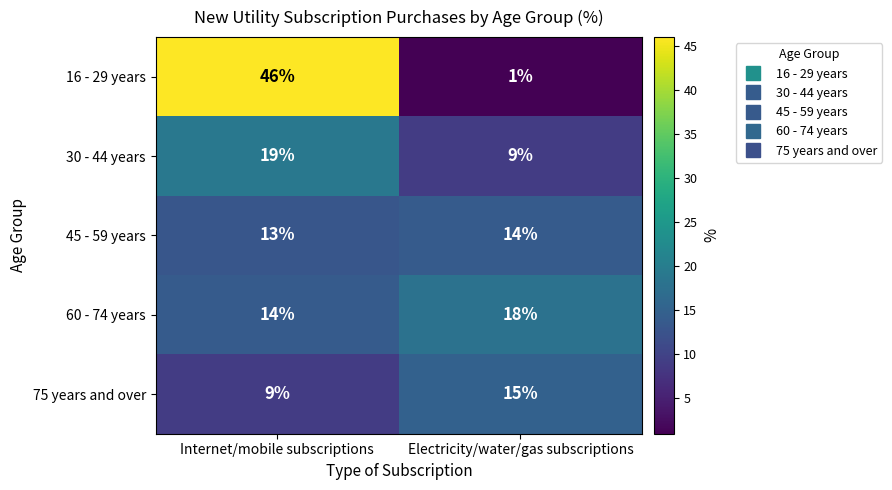

Count the number of categories in the chart.

2